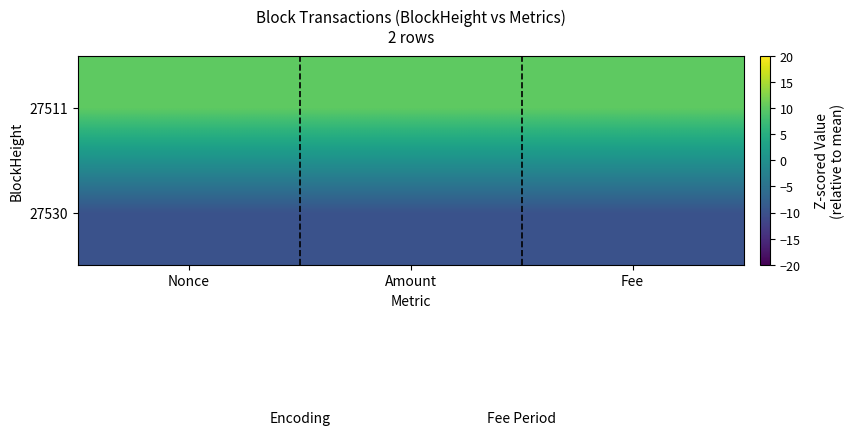

Reading left to right, list all the values displayed in this chart.

27530: Nonce=-10	Amount=-10	Fee=-10
27511: Nonce=10	Amount=10	Fee=10